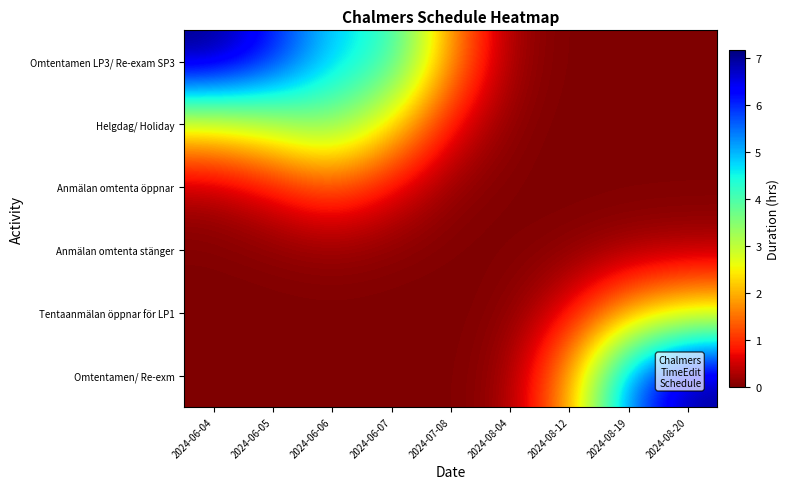

At 2024-06-07, list the series in order from largest to smallest.

Omtentamen LP3/ Re-exam SP3, Helgdag/ Holiday, Anmälan omtenta öppnar, Anmälan omtenta stänger, Tentaanmälan öppnar för LP1, Omtentamen/ Re-exm